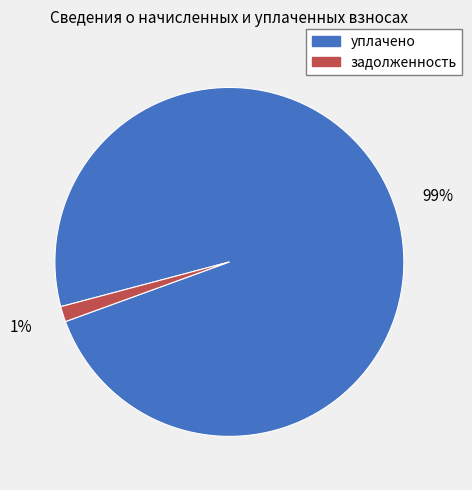

Rank the categories by value from highest to lowest.

уплачено, задолженность